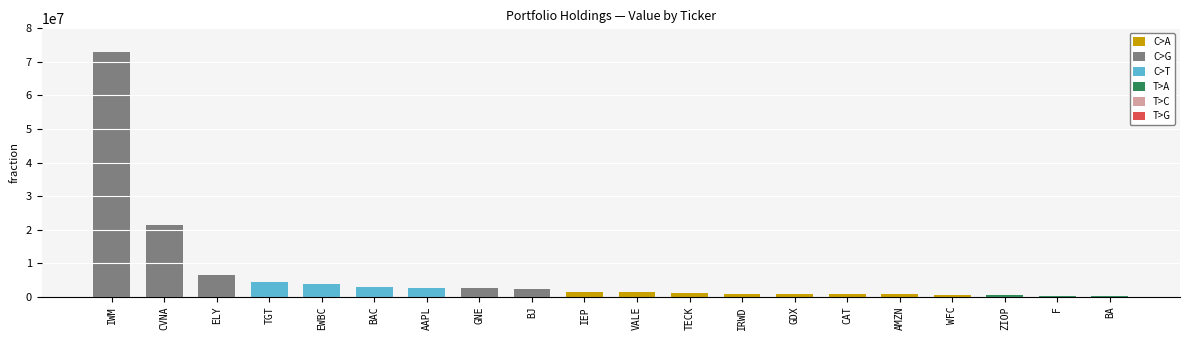

Where is the data nearest to the value 36678000?

CVNA